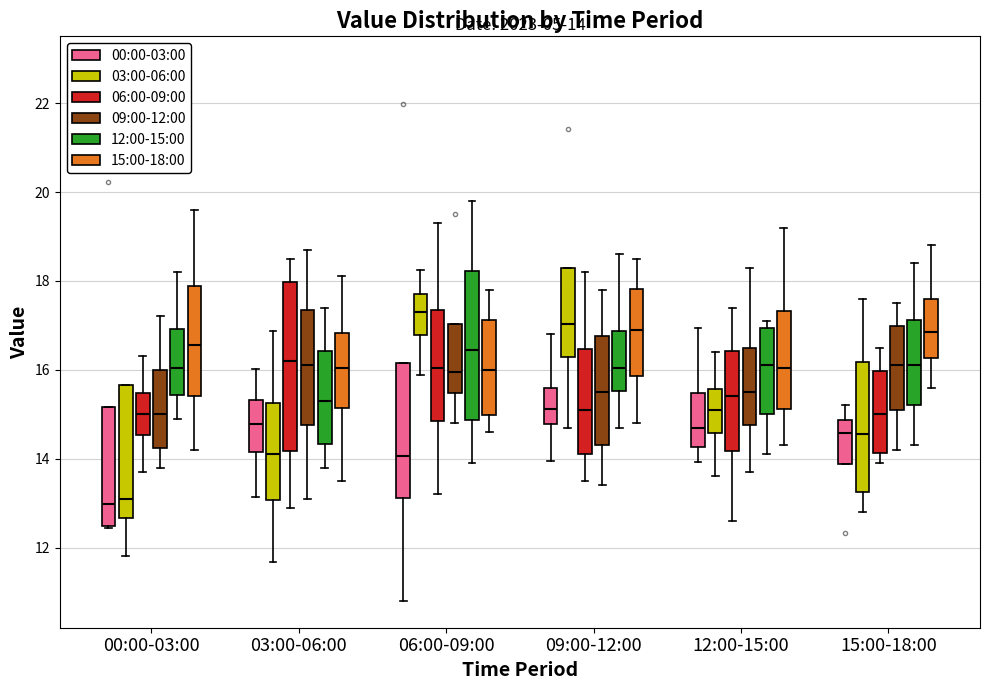

Which box is the tallest, from its lower edge to its upper edge?

03:00-06:00 (06:00-09:00)